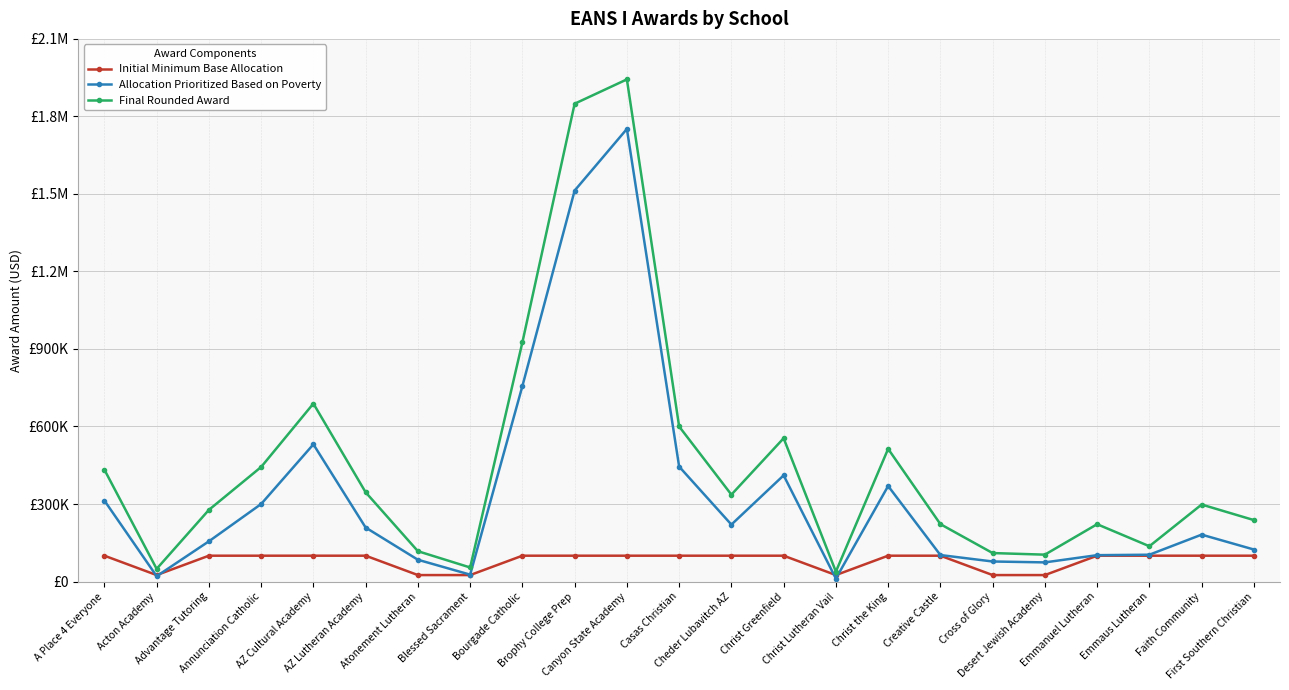

What is the label of the 8th point from the left?

Blessed Sacrament